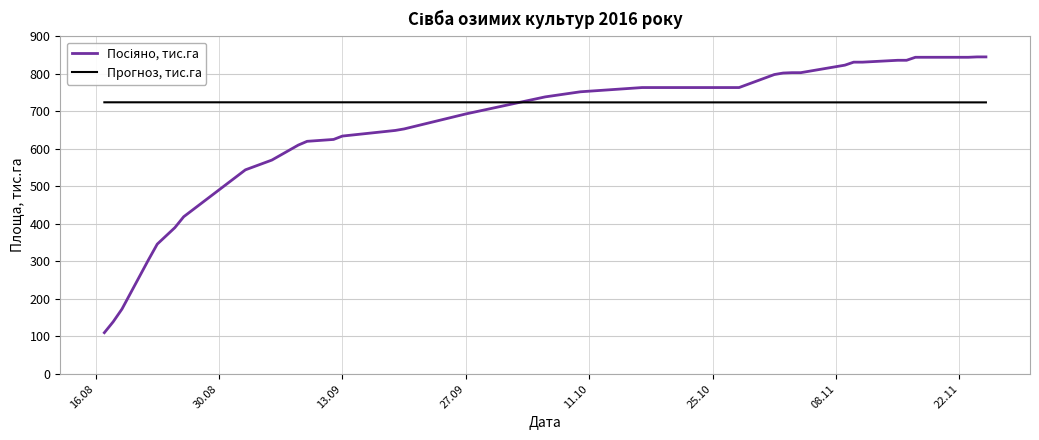

How many Прогноз, тис.га values are between 723 and 724?

37